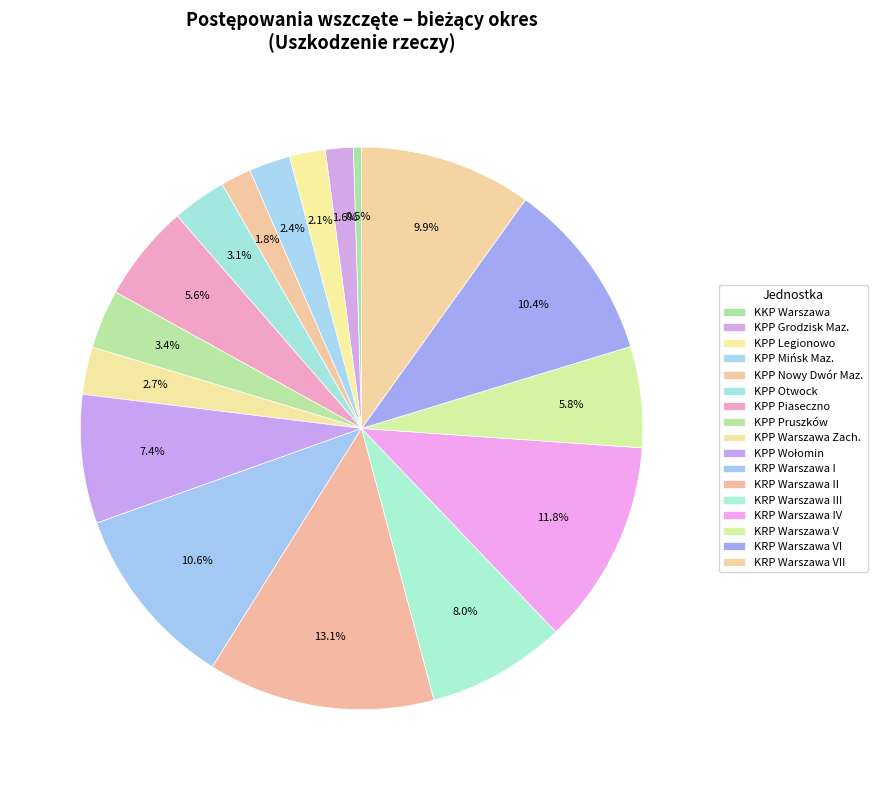

To the nearest percent, what is the combined percentage of KPP Grodzisk Maz. and KPP Piaseczno?

7%